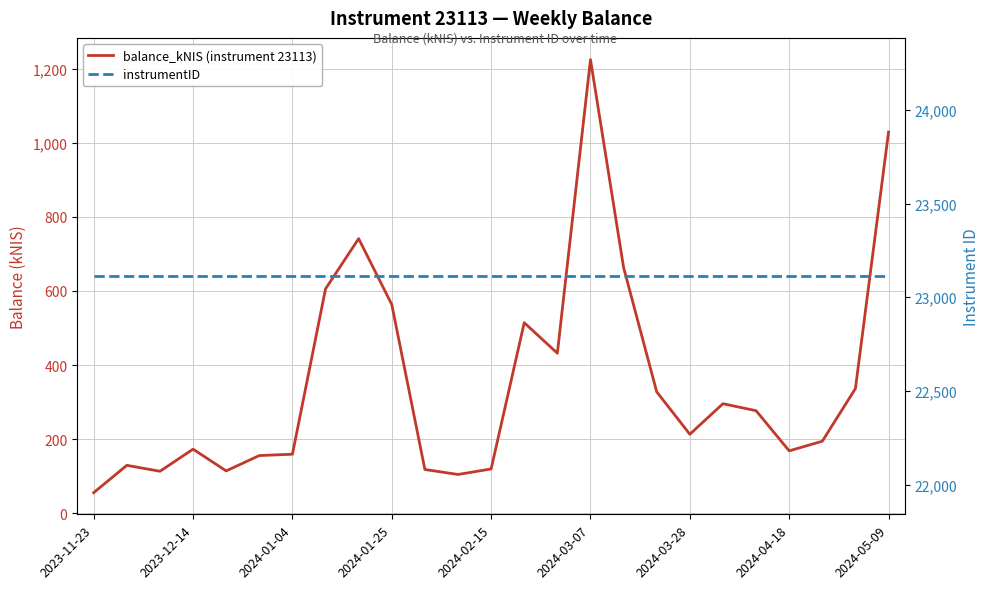

True or false: instrumentID and balance_kNIS (instrument 23113) cross at least once.

False